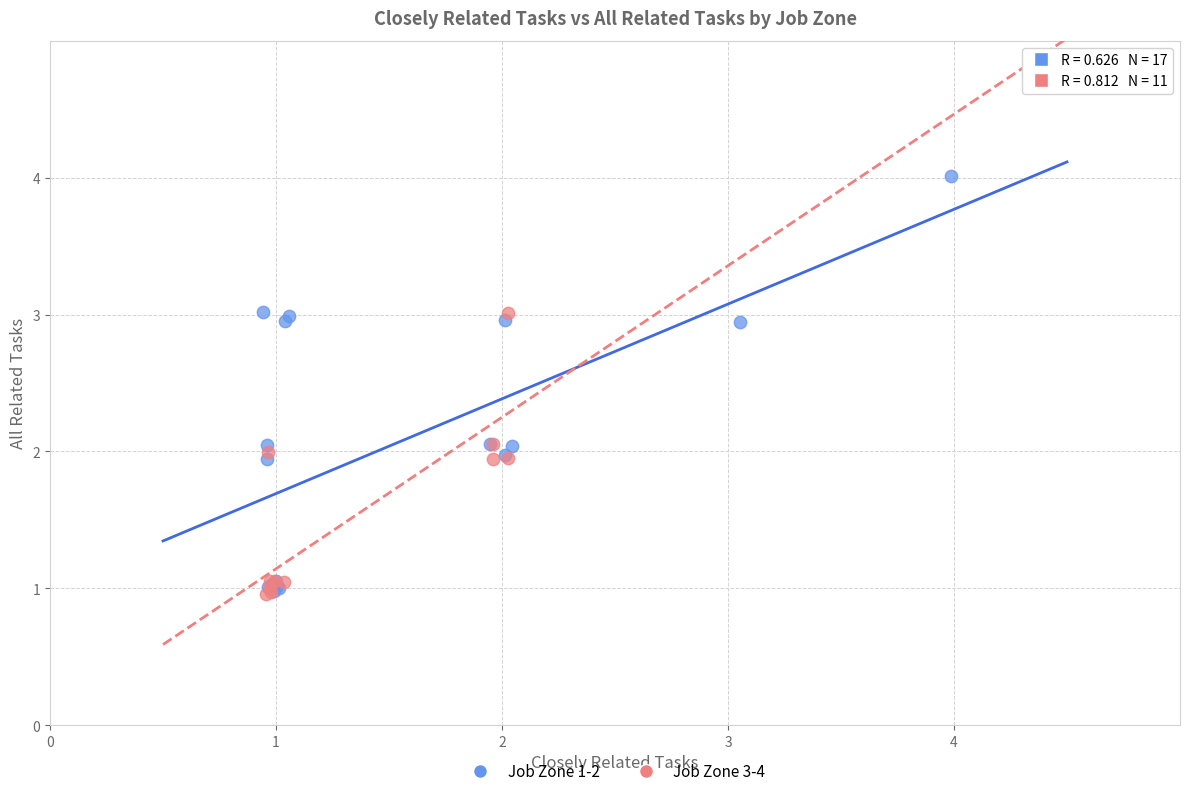

Which series has the widest spread of Y values?

Job Zone 1-2